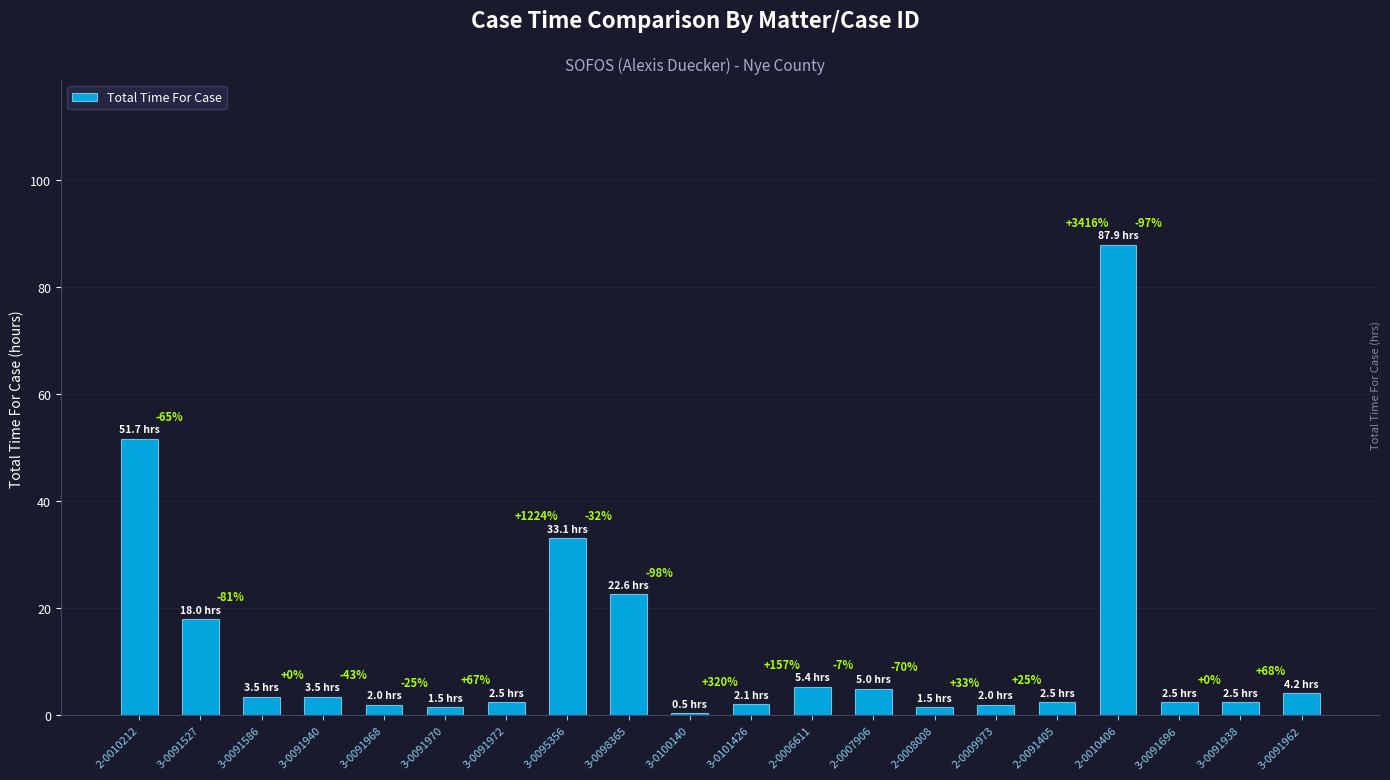

What is the greatest value displayed?

87.9